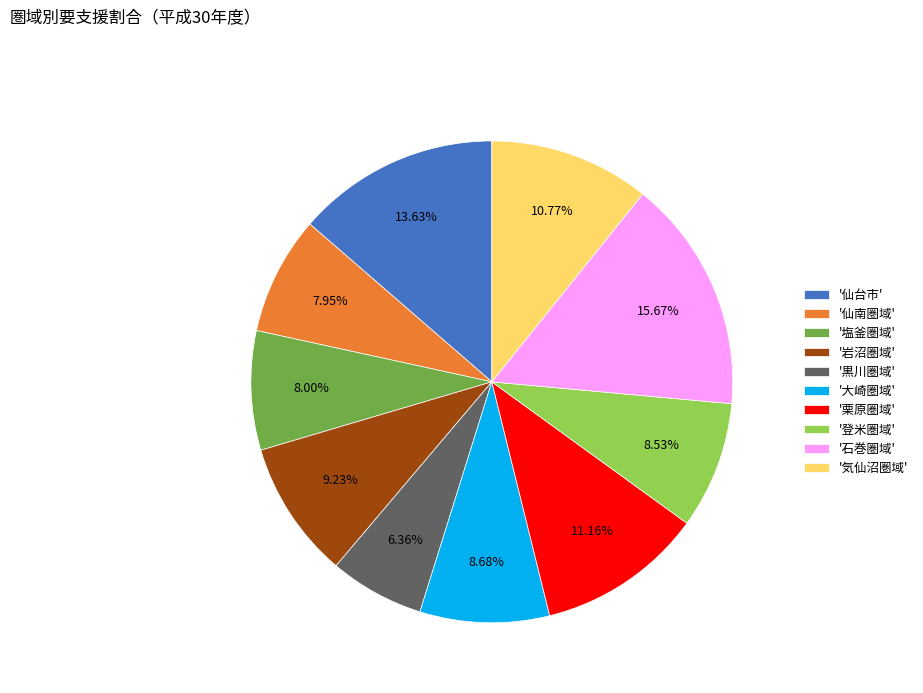

Do '栗原圏域' and '黒川圏域' together represent more than half of the pie?

No